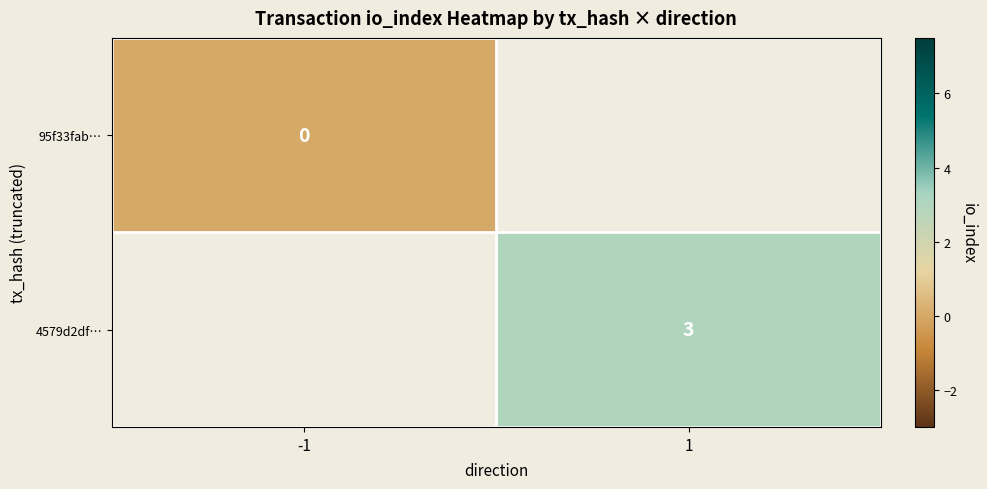

Which label corresponds to the smallest value in the chart?

-1